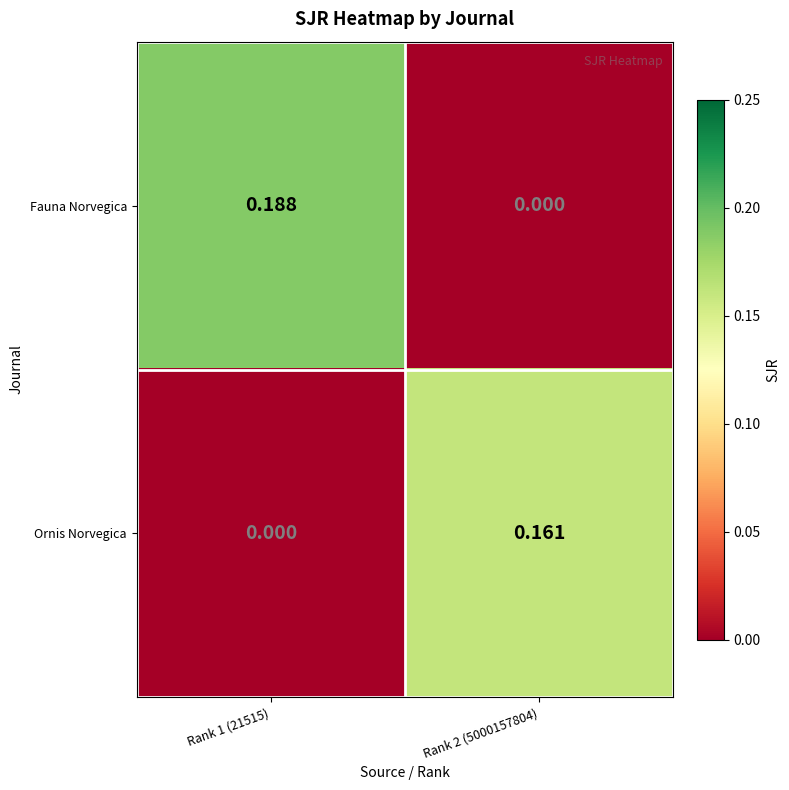

Rank the series by their average value, from lowest to highest.

Ornis Norvegica, Fauna Norvegica